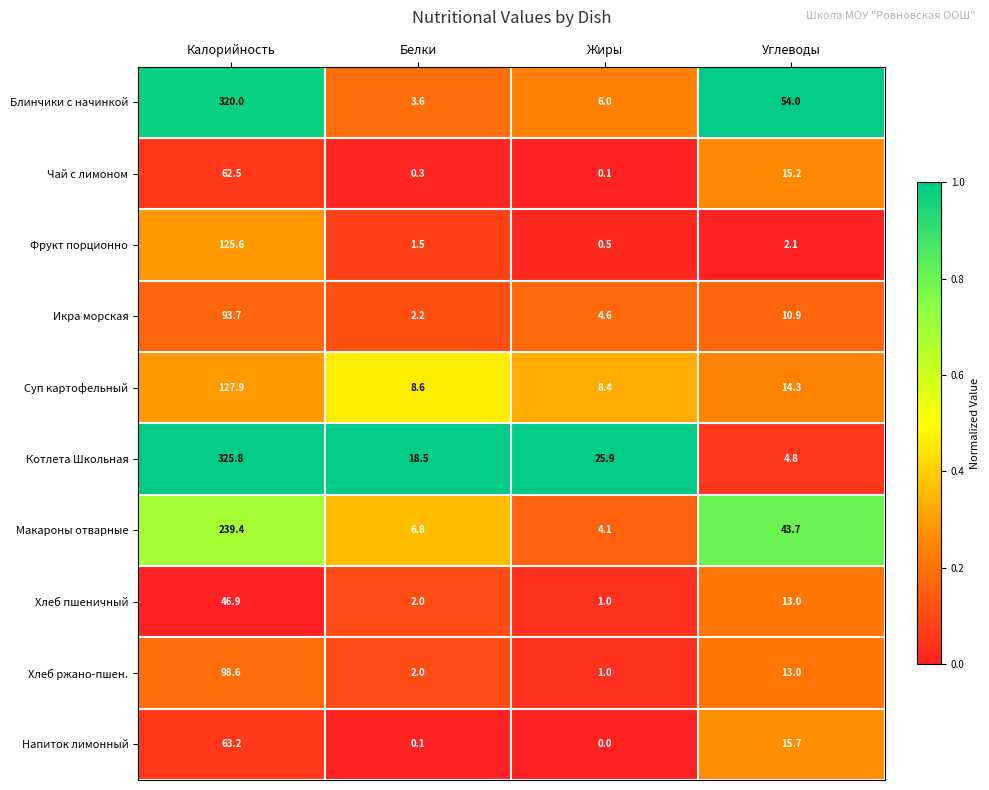

Which series has the largest range (max minus min)?

Котлета Школьная